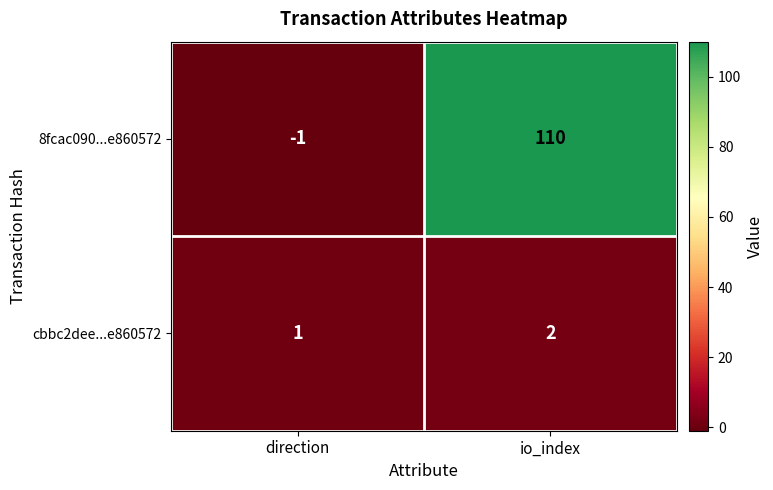

The value of 8fcac090...e860572 at io_index is 110. True or false?

True